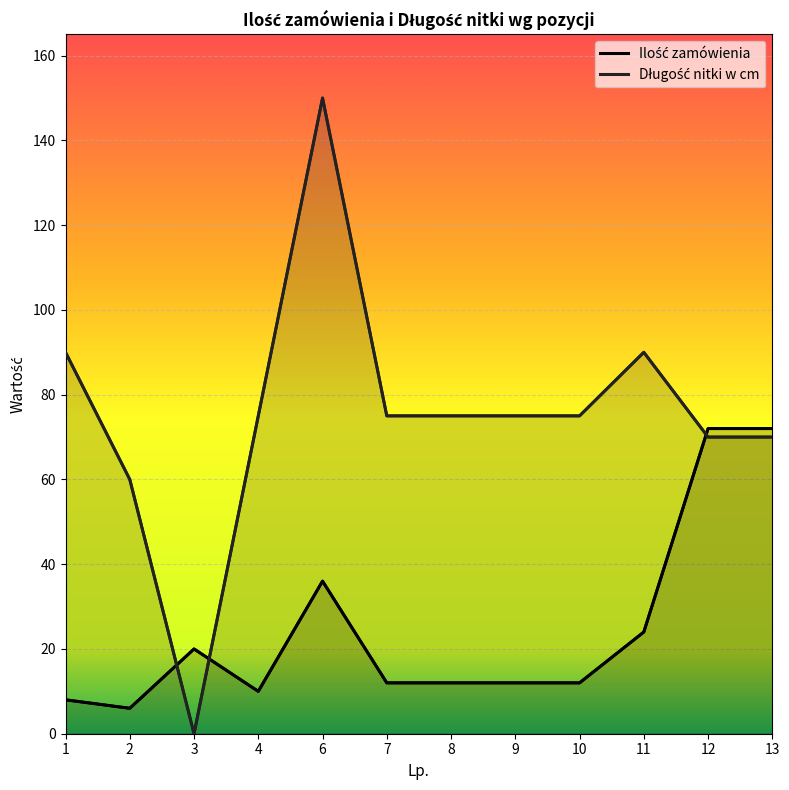

Is the value of Ilość zamówienia at 2 greater than the value of Długość nitki w cm at 1?

No